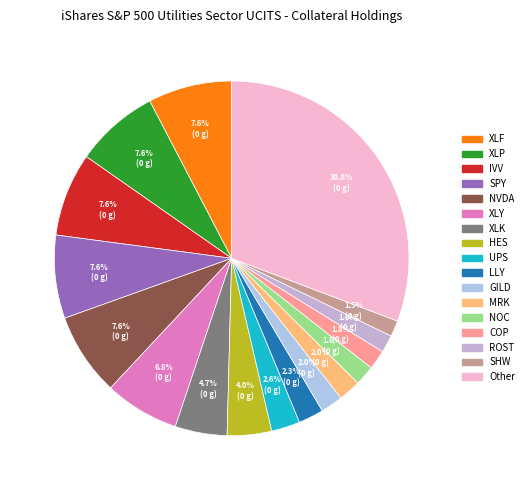

Count the number of slices in the pie.

17